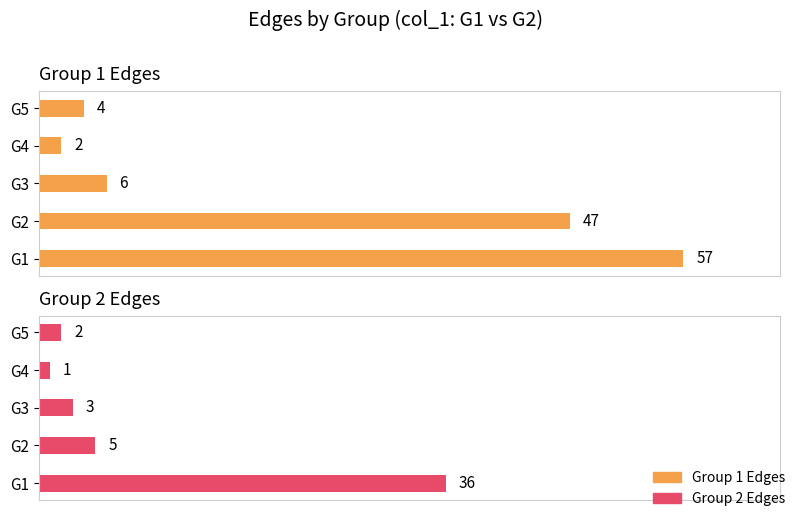

Reading left to right, transcribe all the data shown in this chart.

Group 1 Edges: 57	47	6	2	4
Group 2 Edges: 36	5	3	1	2